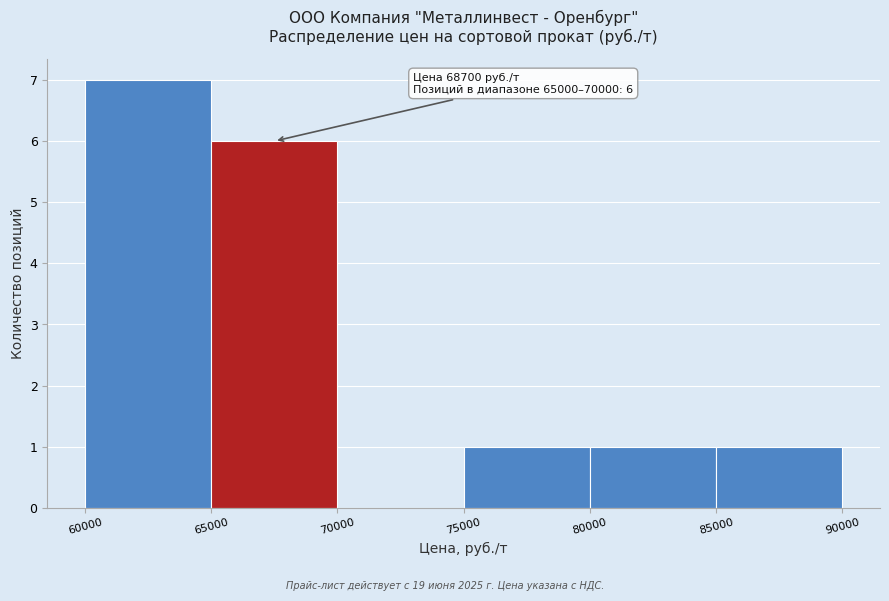

Over which range of the x-axis is the bar tallest?

60000 to 65000